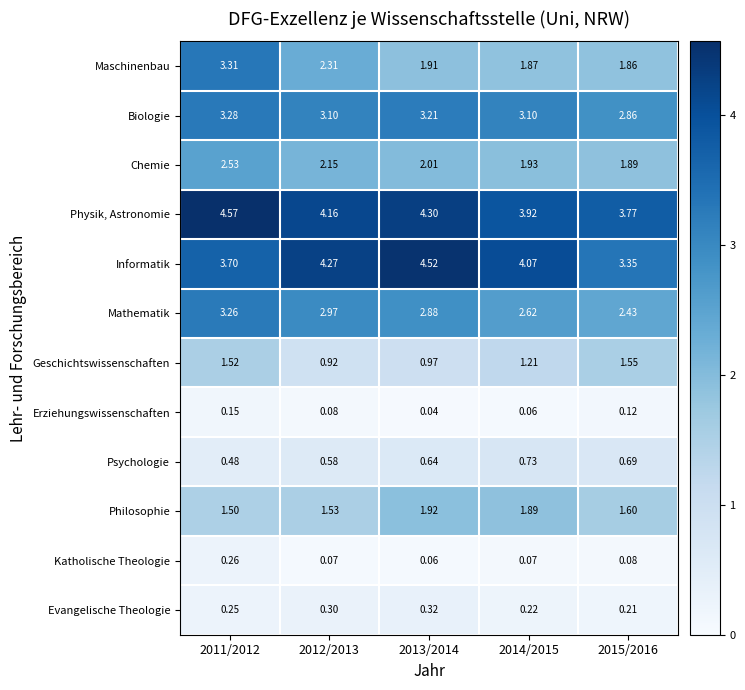

Rank the series at 2012/2013 from highest to lowest value.

Informatik, Physik, Astronomie, Biologie, Mathematik, Maschinenbau, Chemie, Philosophie, Geschichtswissenschaften, Psychologie, Evangelische Theologie, Erziehungswissenschaften, Katholische Theologie